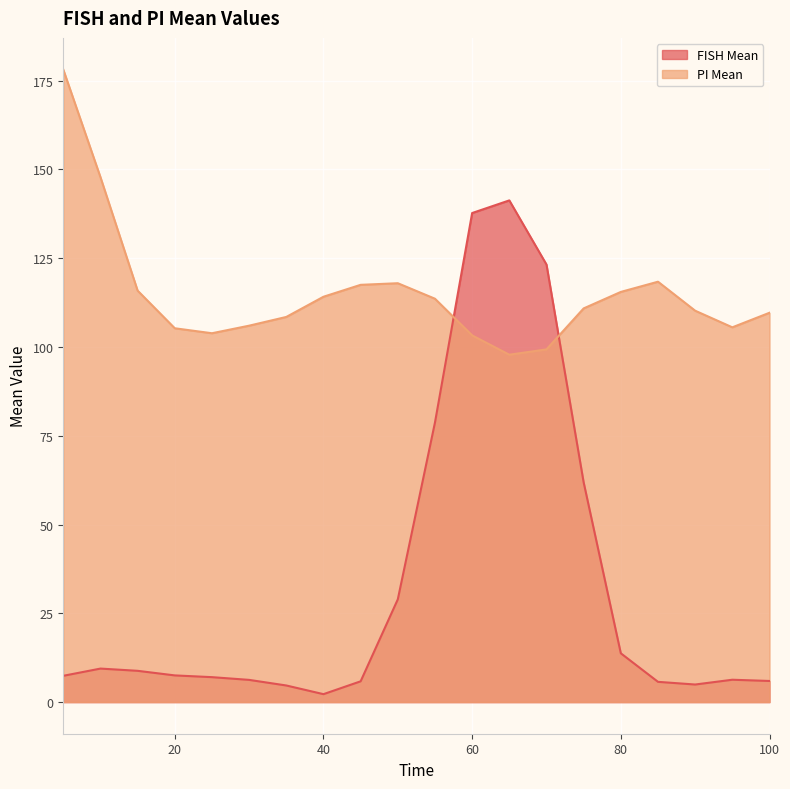

What is the value of the FISH Mean point at the 11th from the left?

78.7